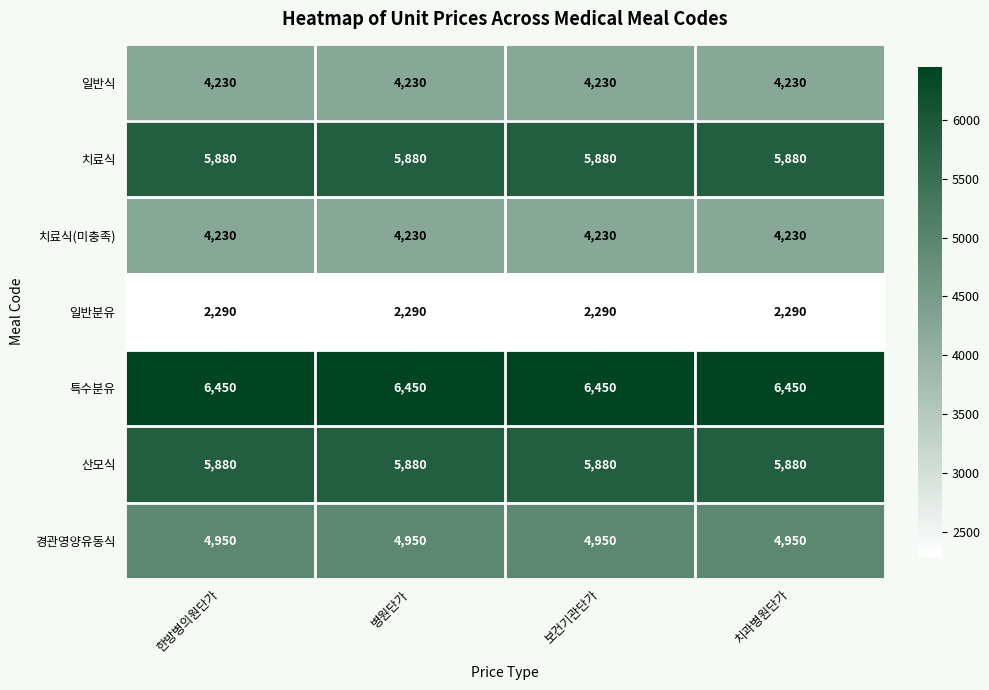

What is the maximum value shown in the chart?

6450